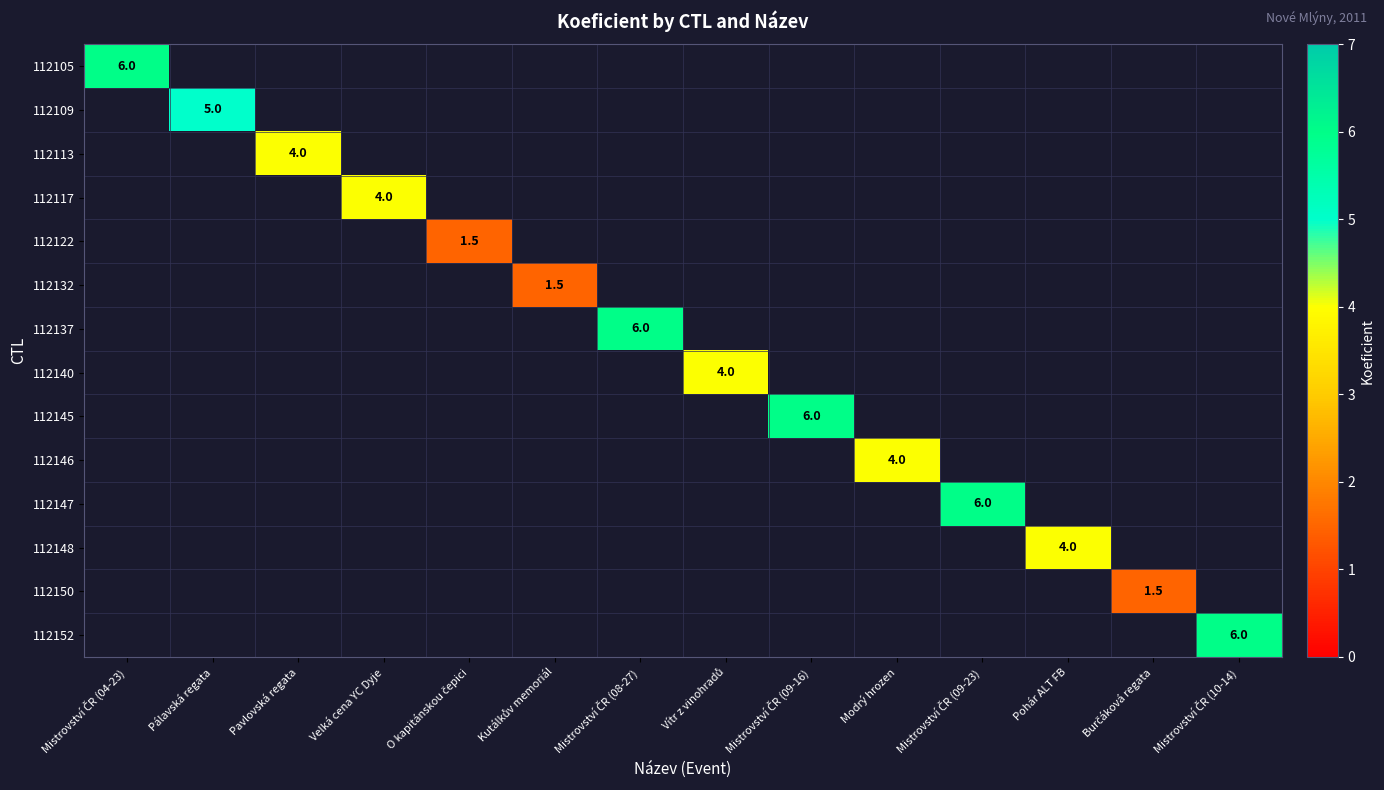

The value of 112113 at Pavlovská regata is 4.0. True or false?

True